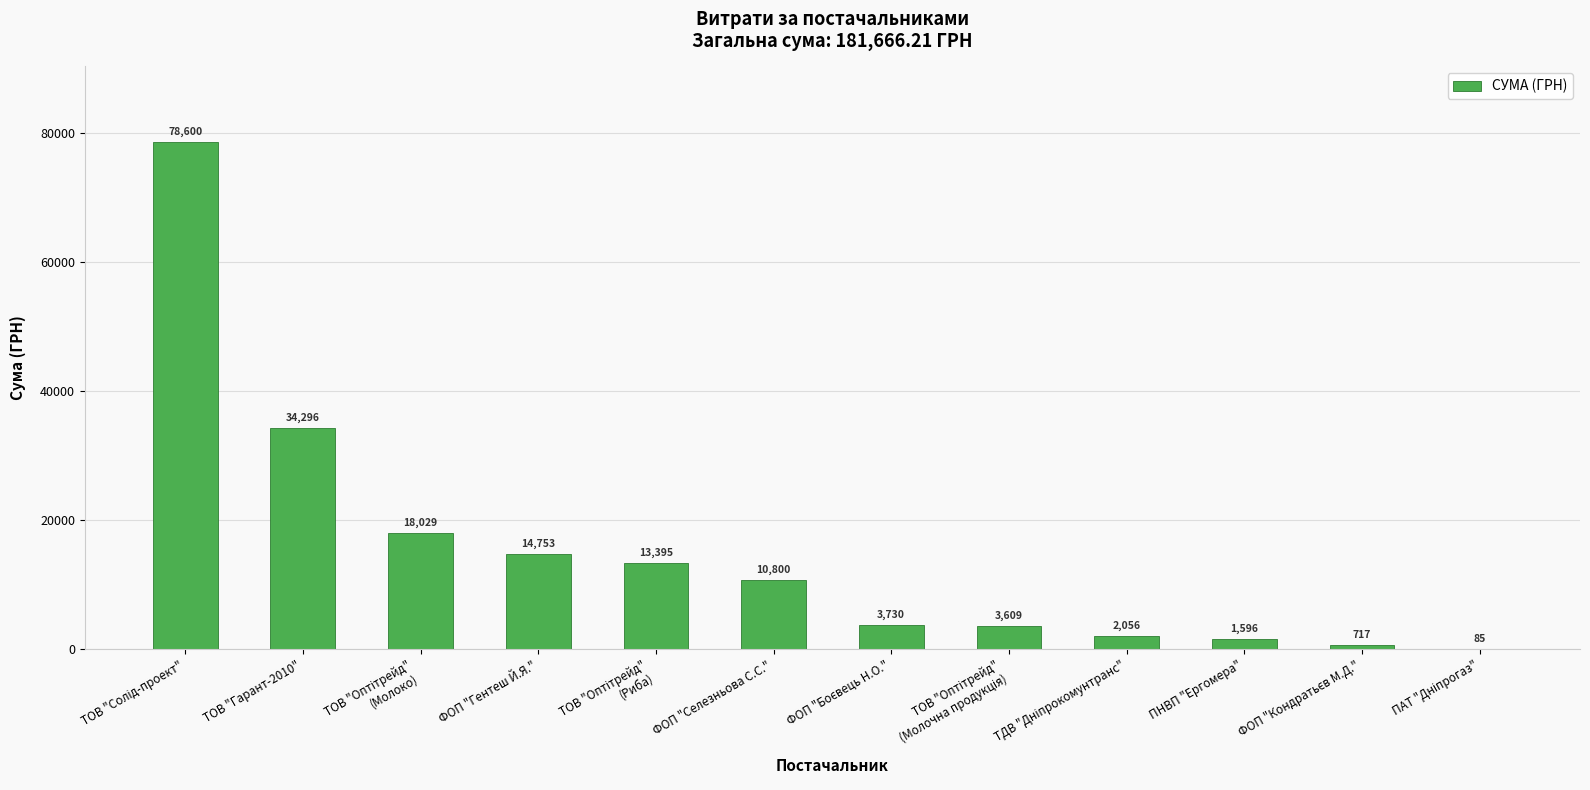

How many distinct data groups are displayed?

1